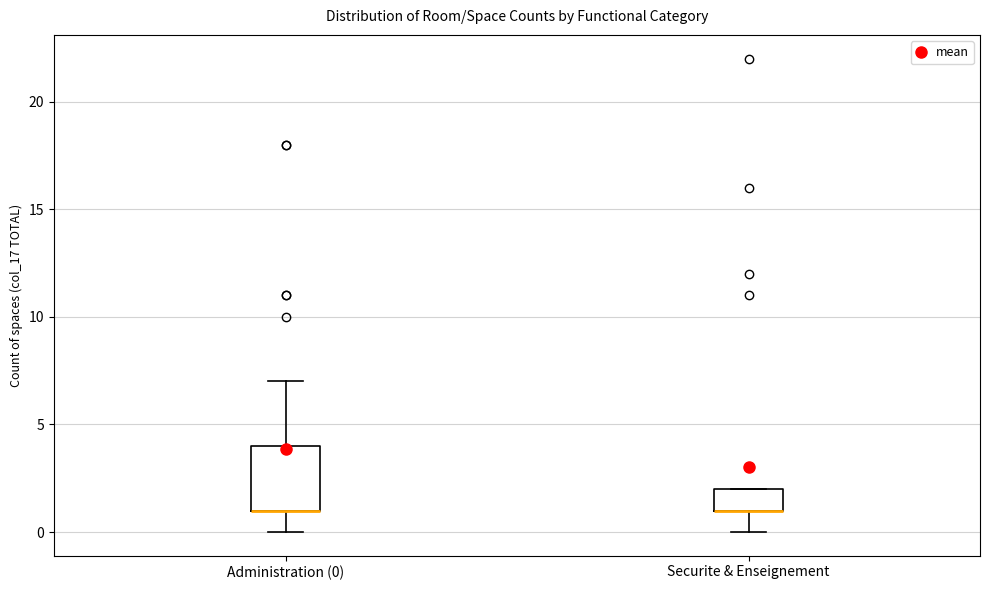

Reading left to right, transcribe this box plot: for each box, give where its median line is, the range the box spans, and where its two whiskers end, as read against the y-axis. The values are not printed on the chart, so give them approximately, as read against the axis.

Administration (0): median 1 (drawn on the box's lower edge), box 1 to 4, whiskers 0 to 7
Securite & Enseignement: median 1 (drawn on the box's lower edge), box 1 to 2, whiskers 0 to 2